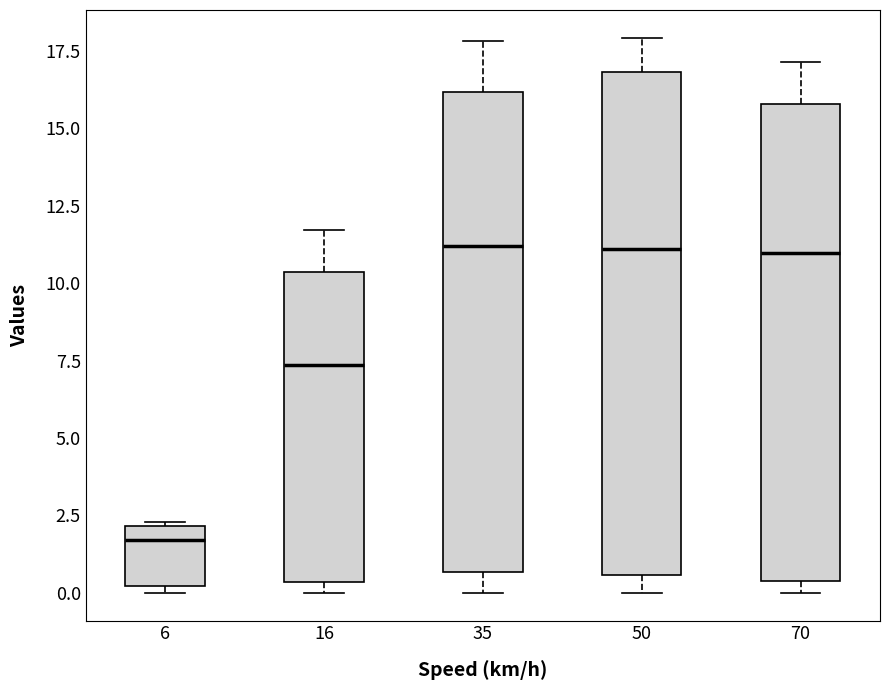

Comparing the boxes themselves (not the whiskers), which one is the tallest?

50